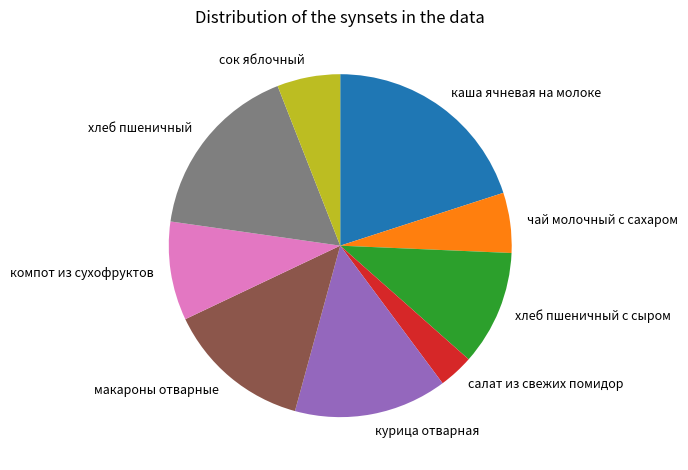

Do макароны отварные and сок яблочный together represent more than half of the pie?

No